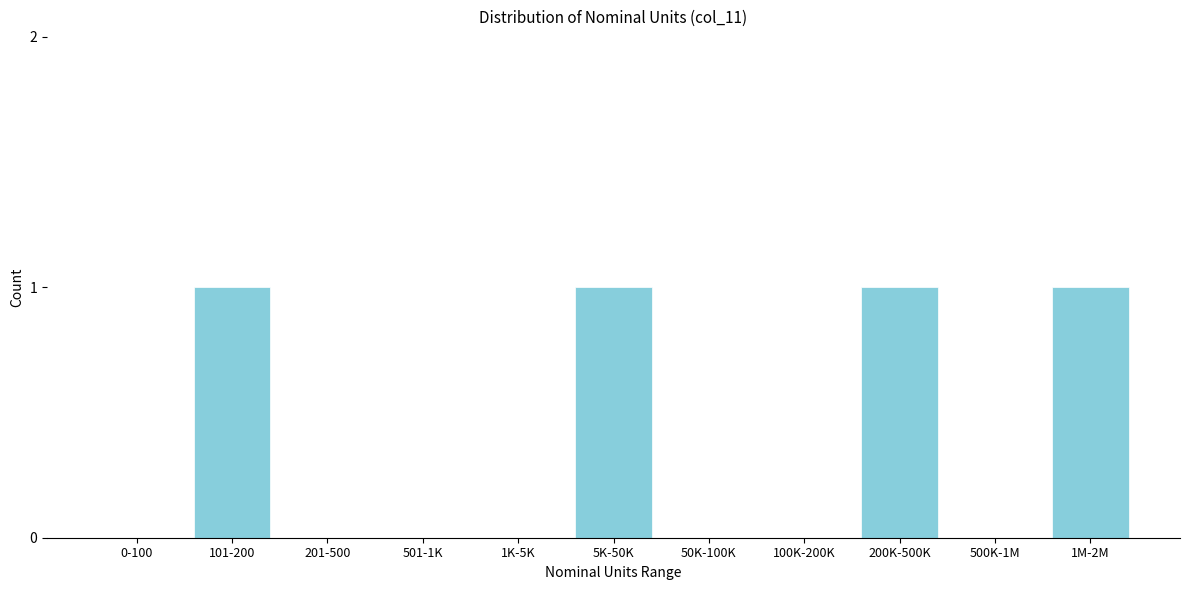

Reading right to left, transcribe all the data shown in this chart.

1M-2M=1	500K-1M=0	200K-500K=1	100K-200K=0	50K-100K=0	5K-50K=1	1K-5K=0	501-1K=0	201-500=0	101-200=1	0-100=0